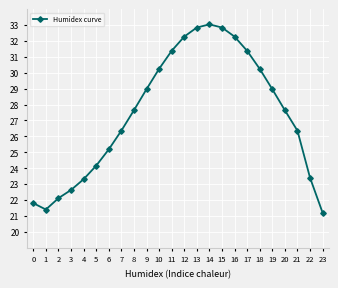

What is the sum of all values?

657.6